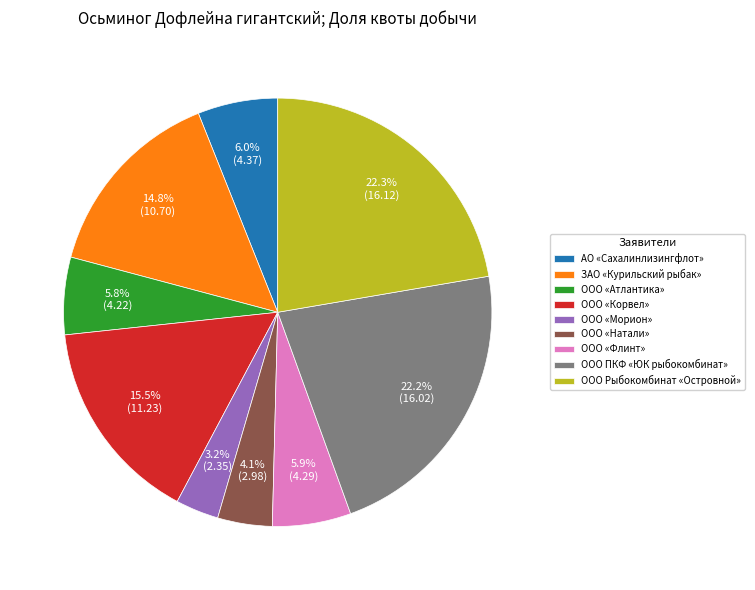

Which category has the smallest portion of the pie?

ООО «Морион»